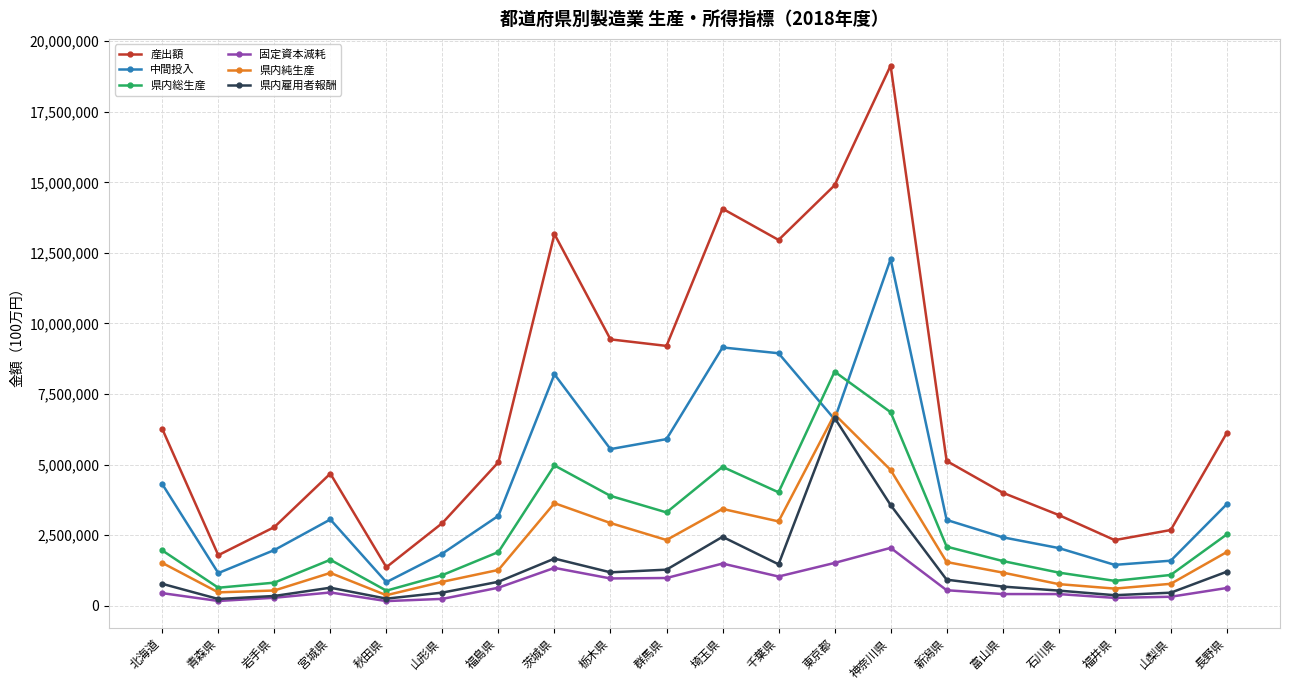

What is the label of the 11th point from the right?

群馬県